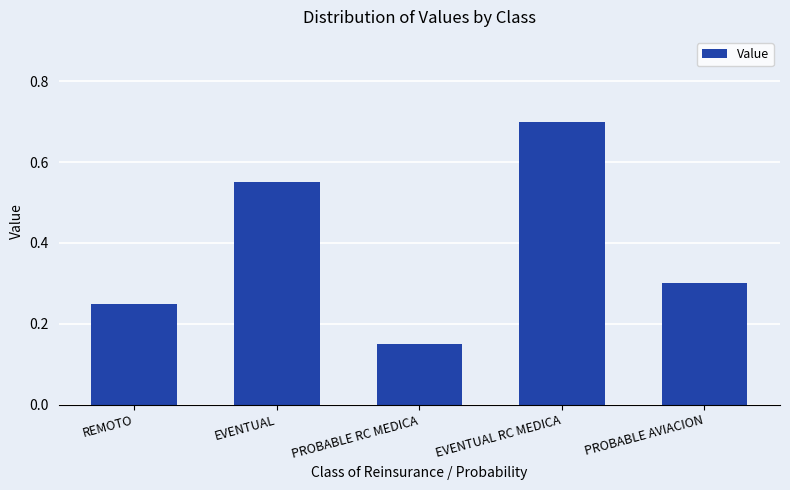

The value at EVENTUAL RC MEDICA is 1.0. True or false?

False